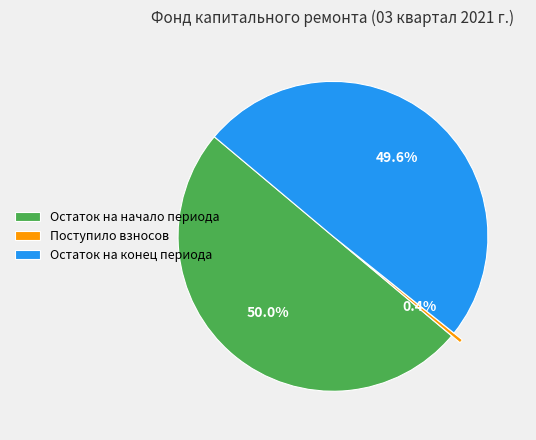

Is Поступило взносов the majority of the pie?

No